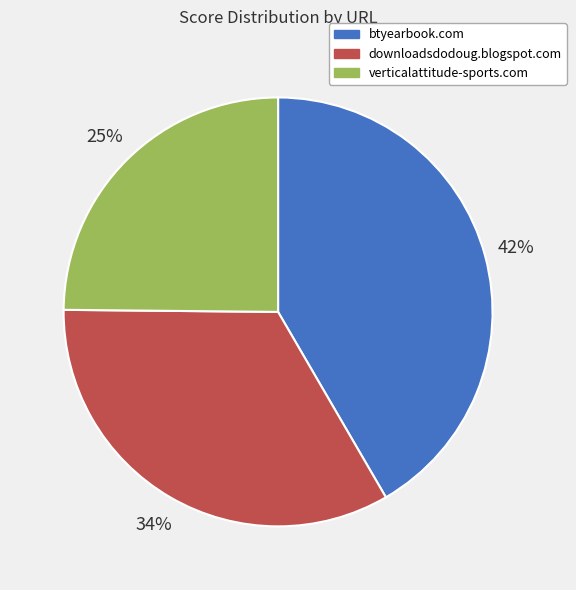

To the nearest percent, what percentage of the pie is verticalattitude-sports.com?

25%